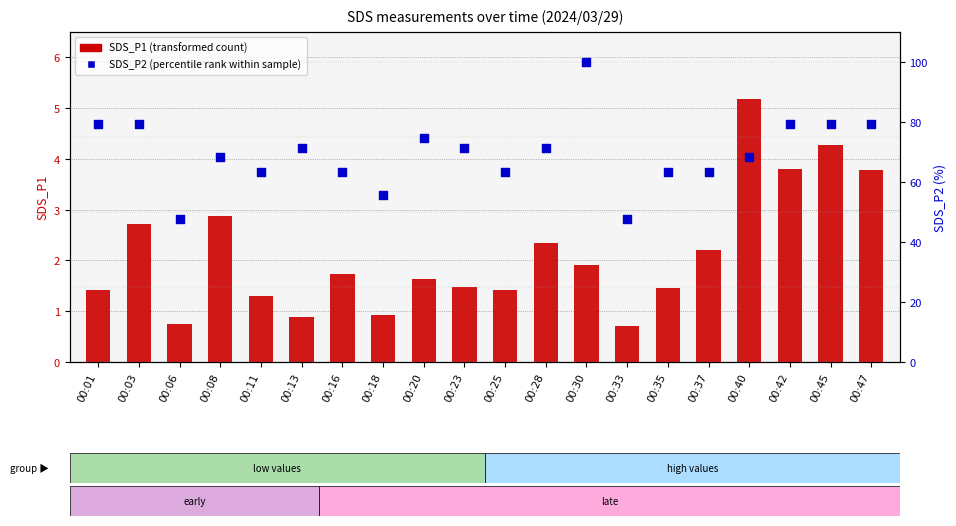

Is the value of SDS_P1 (transformed count) at 00:37 greater than the value of SDS_P2 (percentile rank within sample) at 00:47?

No